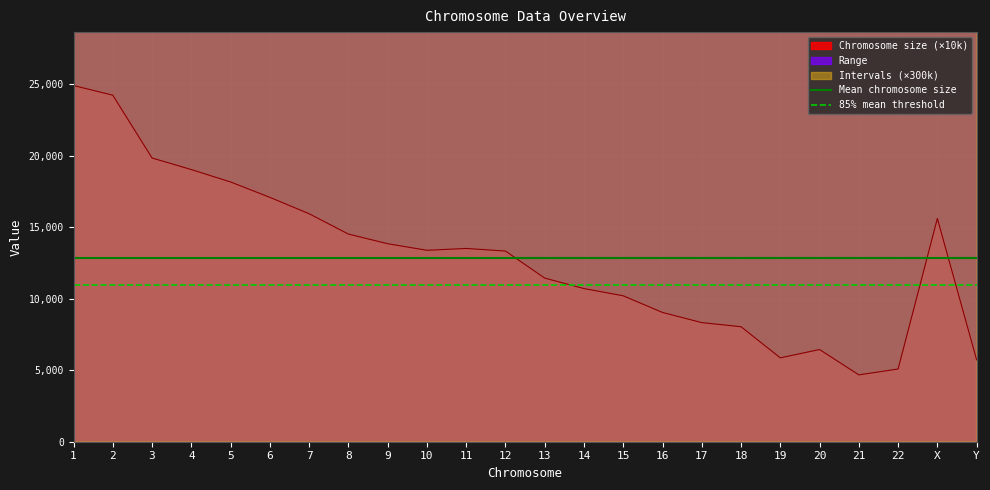

Does the chart display data point markers on the line(s)?

No